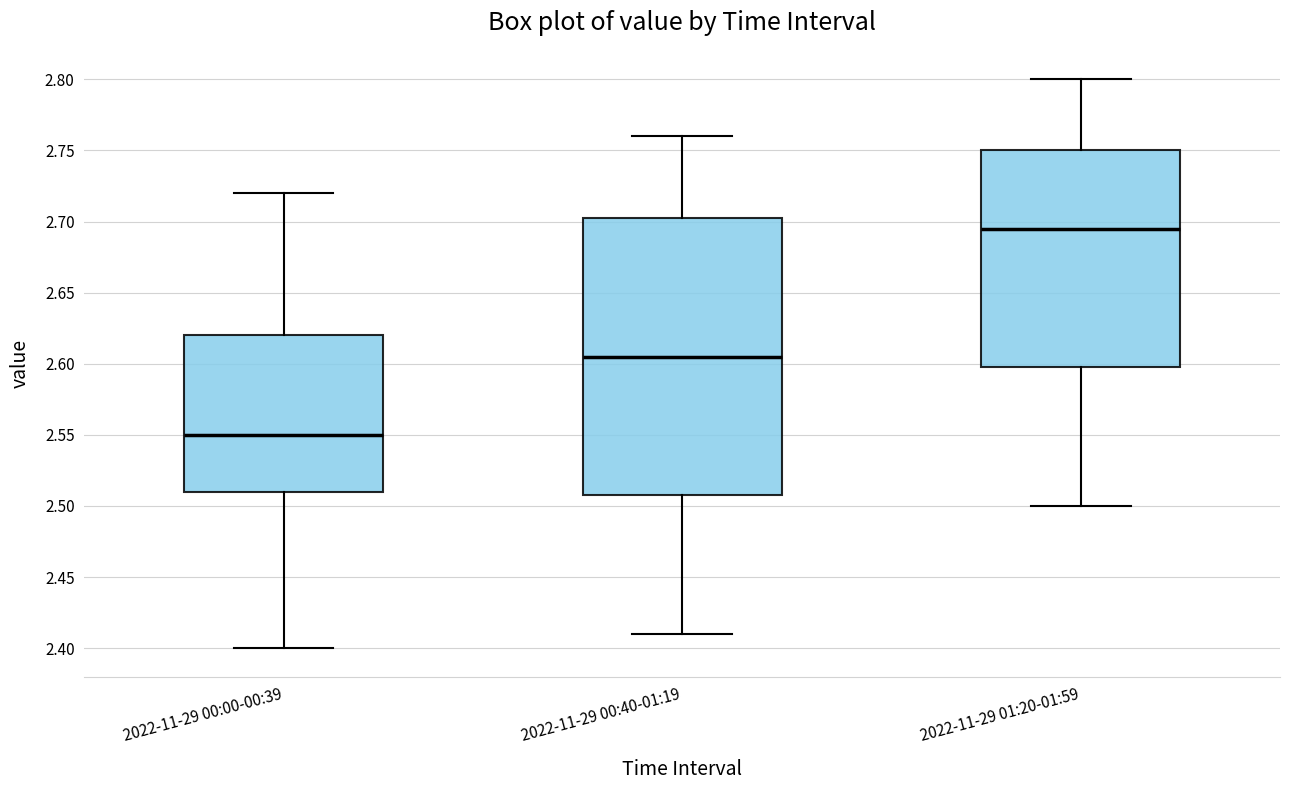

Reading left to right, transcribe this box plot: for each box, give where its median line is, the range the box spans, and where its two whiskers end, as read against the y-axis. The values are not printed on the chart, so give them approximately, as read against the axis.

2022-11-29 00:00-00:39: median 2.550, box 2.510 to 2.620, whiskers 2.400 to 2.720
2022-11-29 00:40-01:19: median 2.605, box 2.510 to 2.705, whiskers 2.410 to 2.760
2022-11-29 01:20-01:59: median 2.695, box 2.600 to 2.750, whiskers 2.500 to 2.800